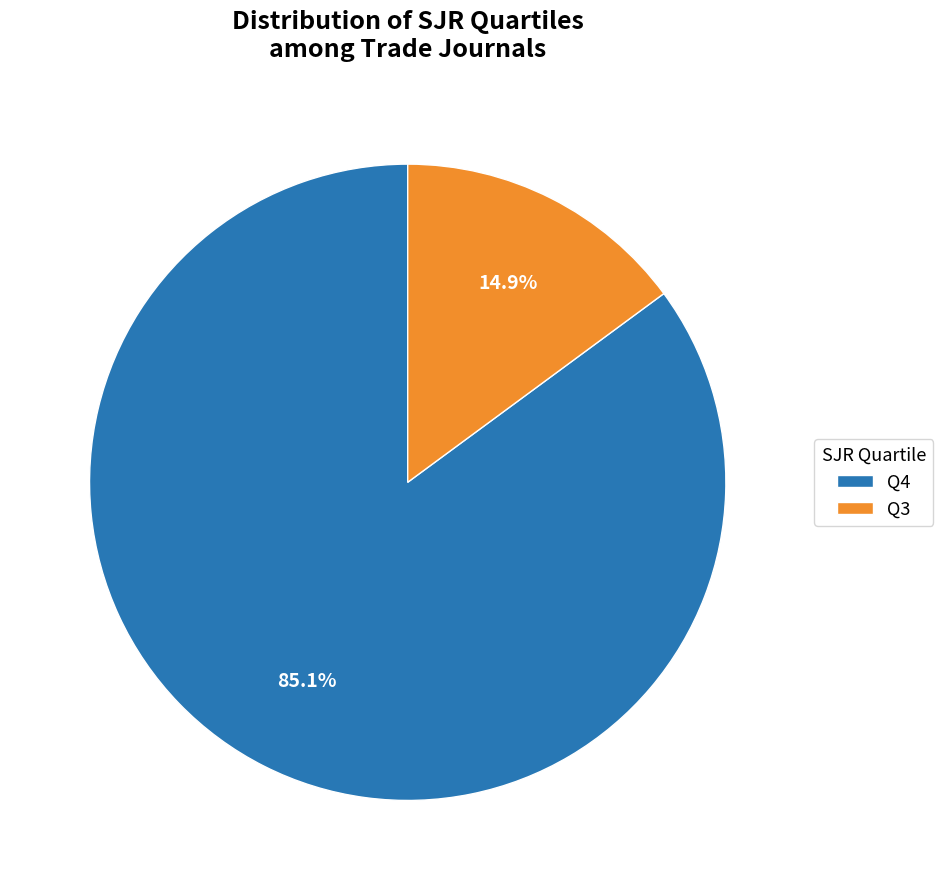

Between Q4 and Q3, which is larger?

Q4